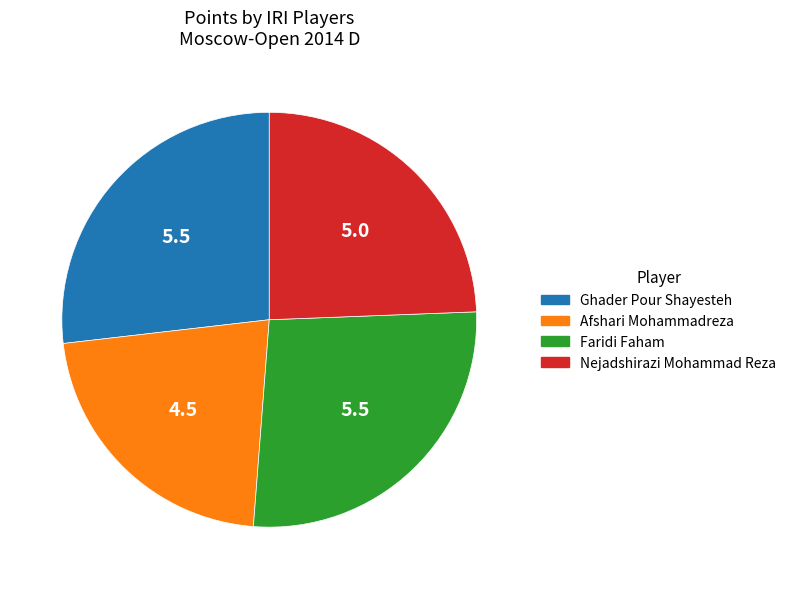

Does Afshari Mohammadreza account for over 50% of the chart?

No